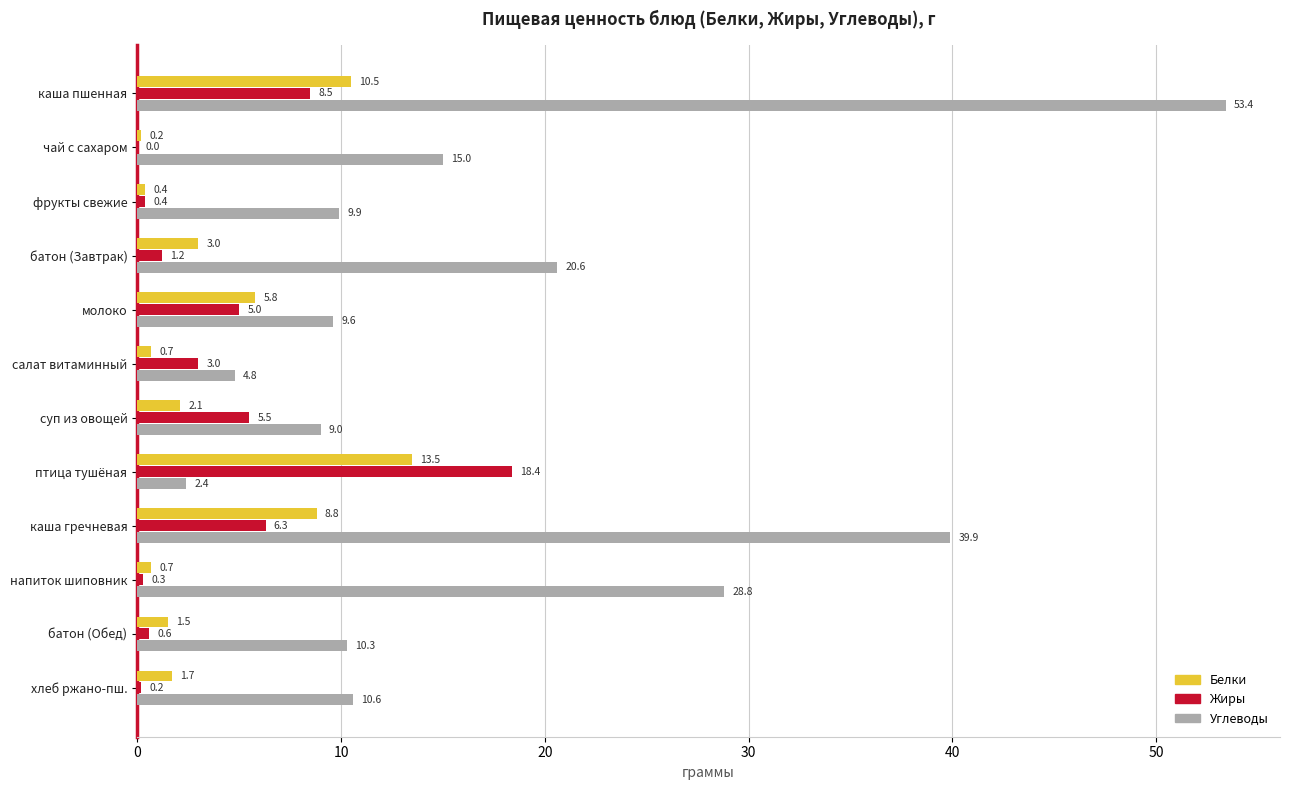

Which series has the largest total across all categories?

Углеводы